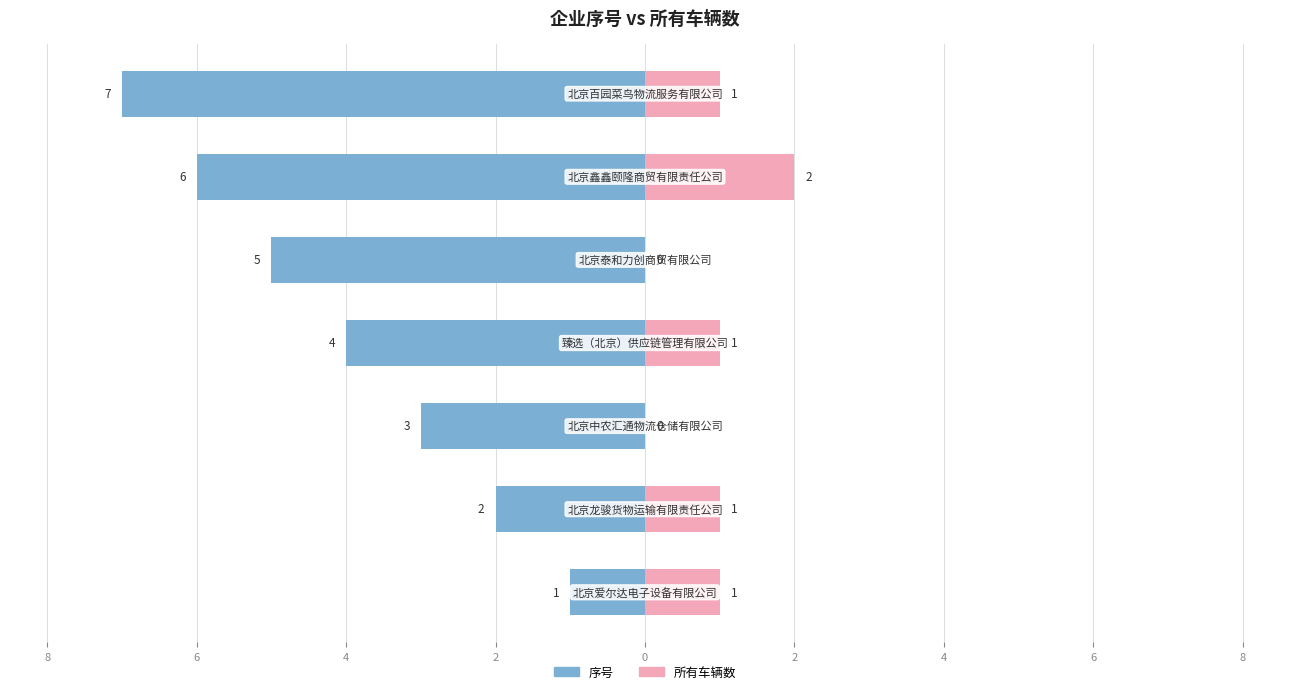

Reading right to left, transcribe all the data shown in this chart.

序号: 2=-7	0=-6	2=-5	4=-4	6=-3	8=-2	10=-1
所有车辆数: 2=1	0=2	2=0	4=1	6=0	8=1	10=1